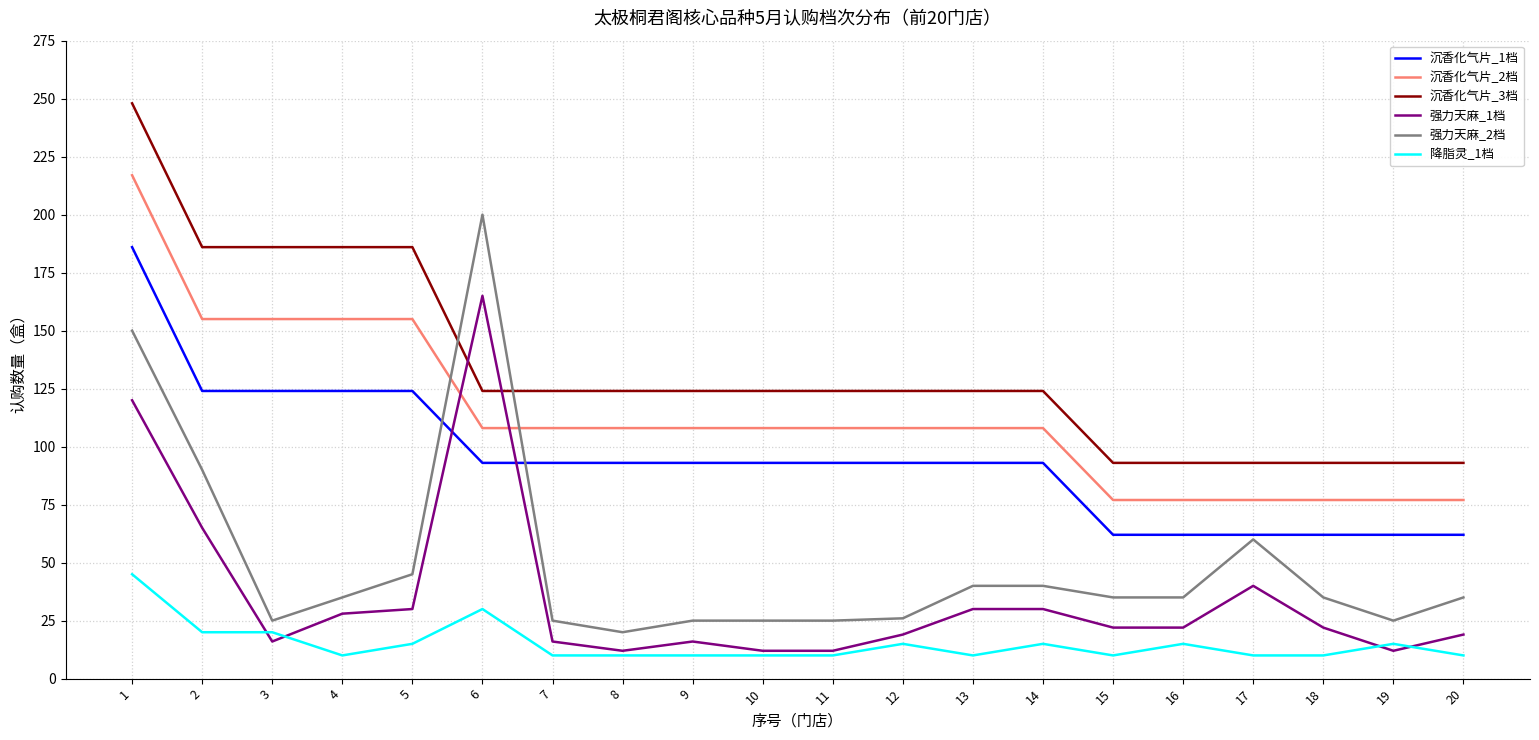

Is it true that 强力天麻_1档 equals 22 at 18?

True